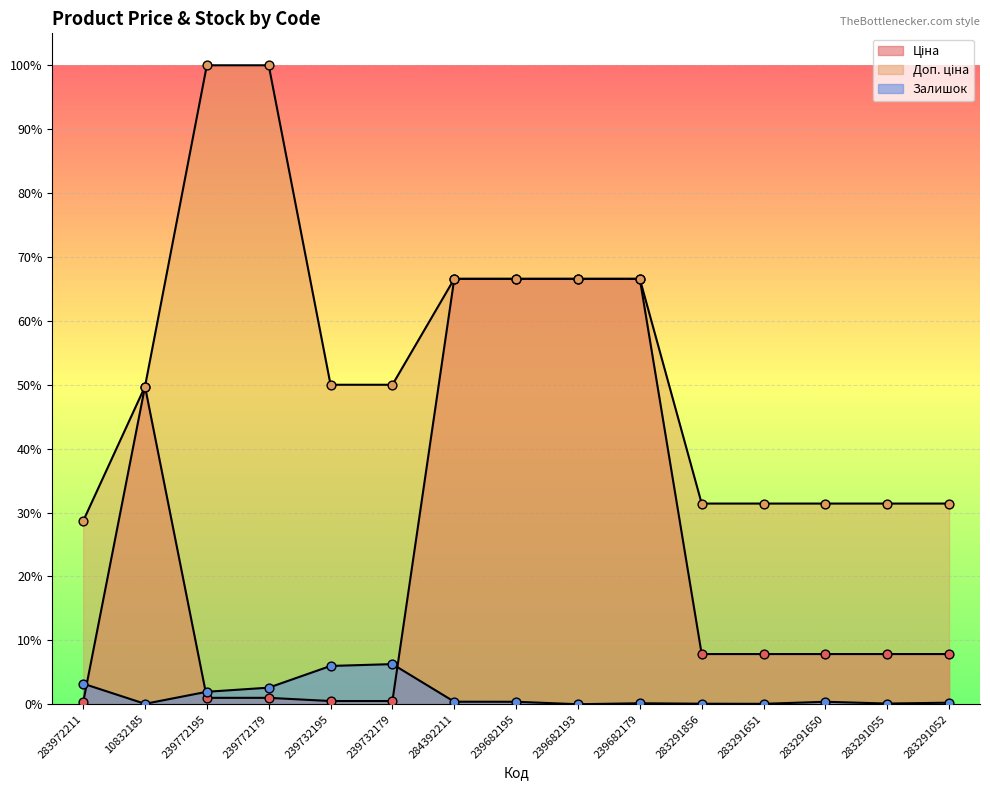

What are all the series names shown in the legend?

Ціна, Доп. ціна, Залишок